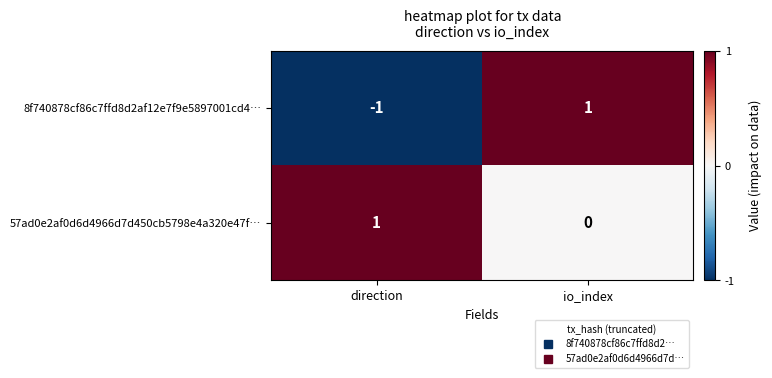

Is it true that 8f740878cf86c7ffd8d2af12e7f9e5897001cd4… equals 1 at io_index?

True